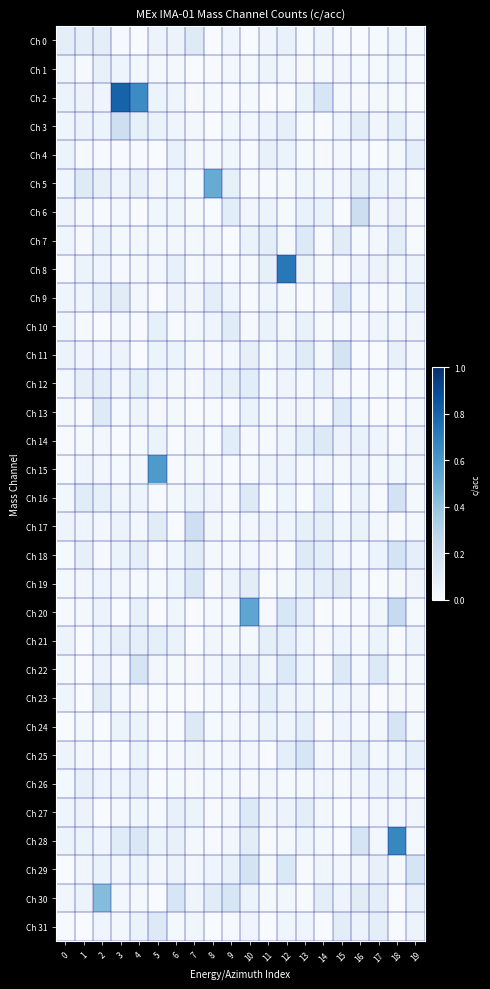

What is the total value across all series at 3?

2.0